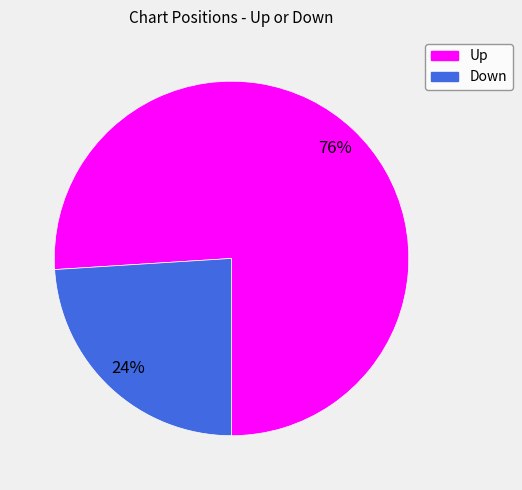

To the nearest percent, what is the difference between the largest and smallest slice percentages?

52%